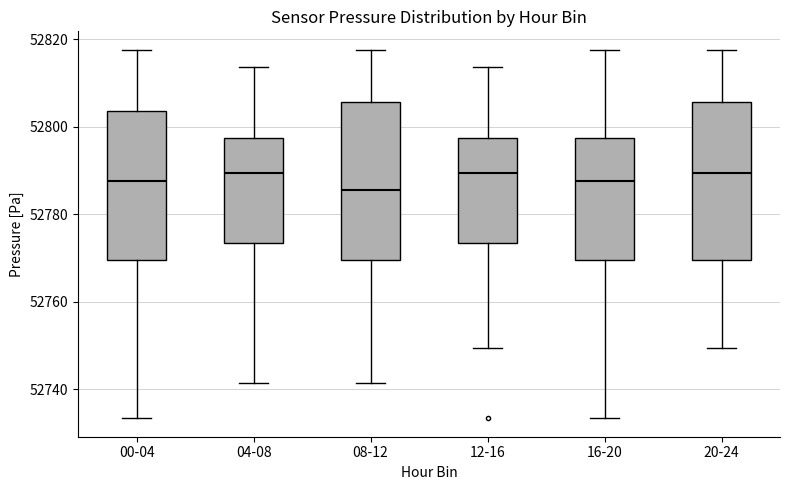

Which box's median line is the lowest?

08-12